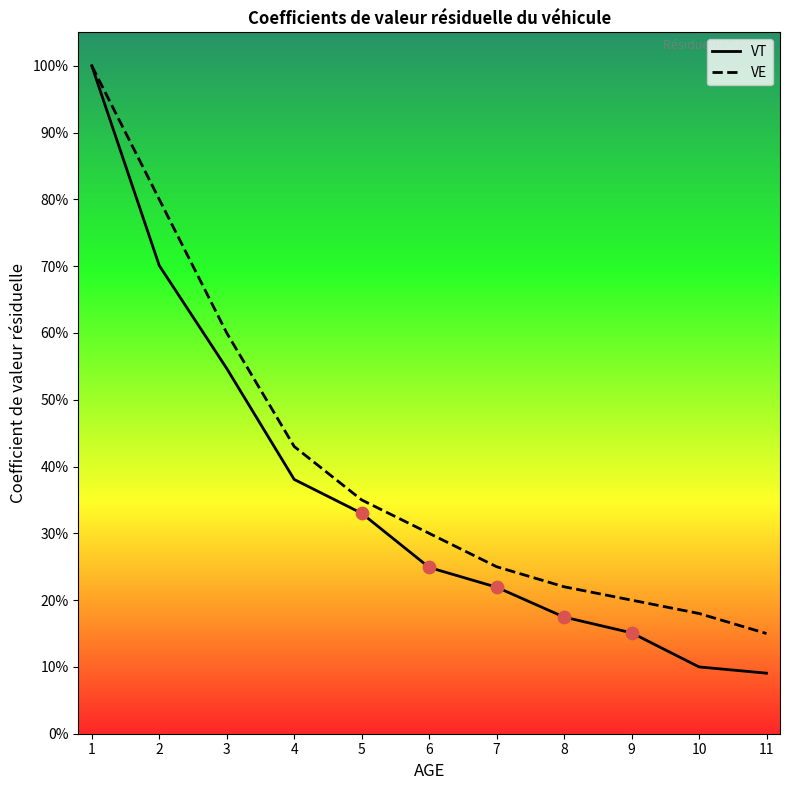

What are all the series names shown in the legend?

VT, VE